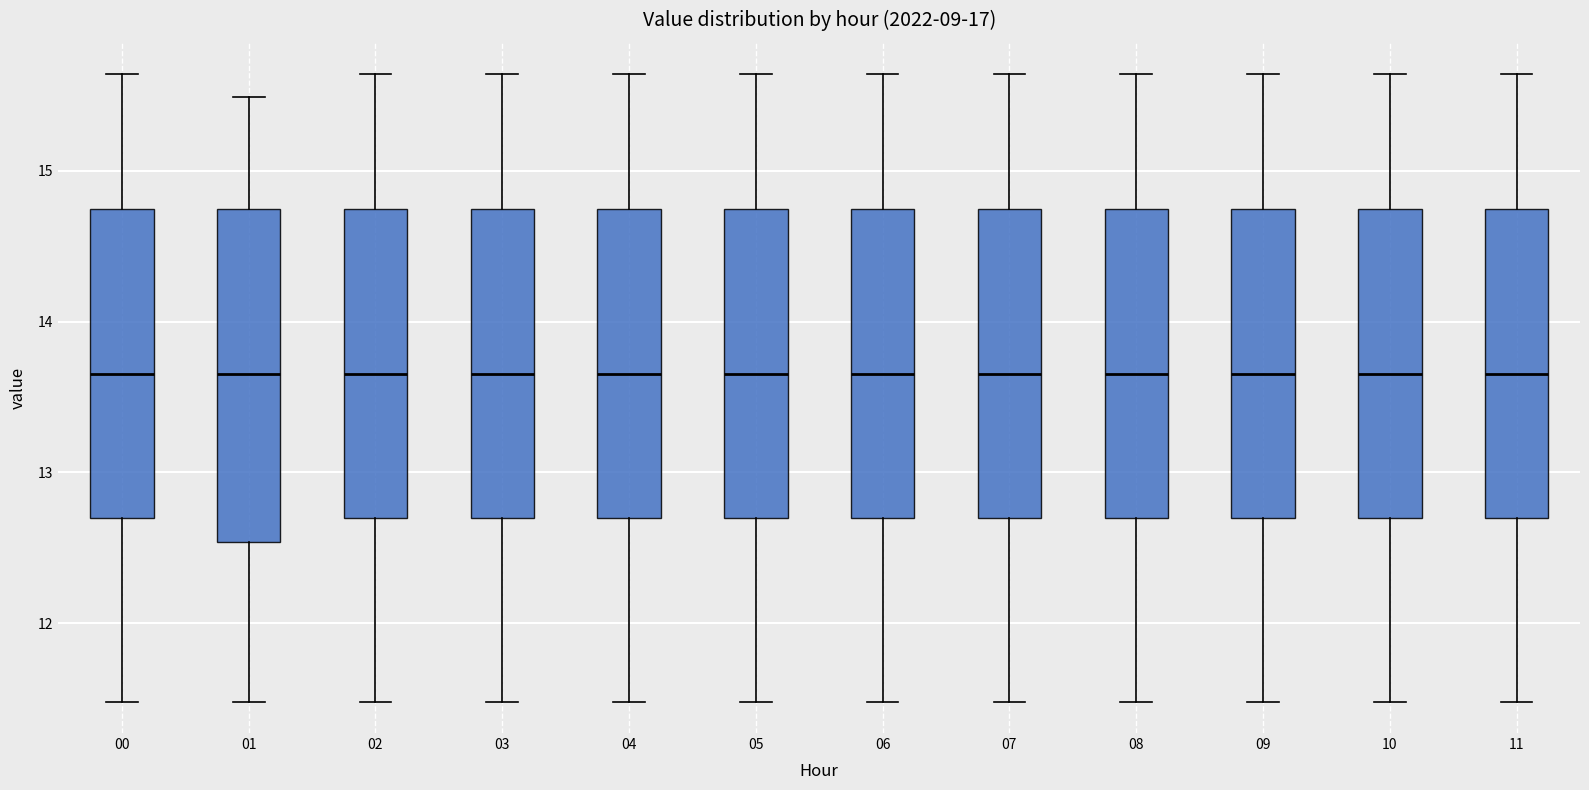

Reading left to right, transcribe this box plot: for each box, give where its median line is, the range the box spans, and where its two whiskers end, as read against the y-axis. The values are not printed on the chart, so give them approximately, as read against the axis.

00: median 13.7, box 12.7 to 14.7, whiskers 11.5 to 15.6
01: median 13.7, box 12.5 to 14.7, whiskers 11.5 to 15.5
02: median 13.7, box 12.7 to 14.7, whiskers 11.5 to 15.6
03: median 13.7, box 12.7 to 14.7, whiskers 11.5 to 15.6
04: median 13.7, box 12.7 to 14.7, whiskers 11.5 to 15.6
05: median 13.7, box 12.7 to 14.7, whiskers 11.5 to 15.6
06: median 13.7, box 12.7 to 14.7, whiskers 11.5 to 15.6
07: median 13.7, box 12.7 to 14.7, whiskers 11.5 to 15.6
08: median 13.7, box 12.7 to 14.7, whiskers 11.5 to 15.6
09: median 13.7, box 12.7 to 14.7, whiskers 11.5 to 15.6
10: median 13.7, box 12.7 to 14.7, whiskers 11.5 to 15.6
11: median 13.7, box 12.7 to 14.7, whiskers 11.5 to 15.6